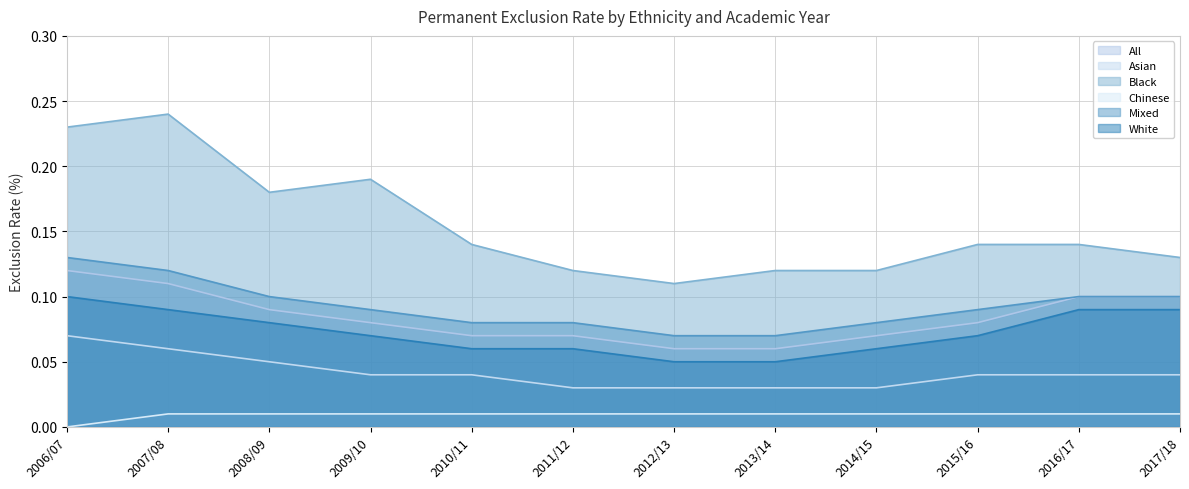

True or false: Asian has a value of 0.0 at 2010/11.

False